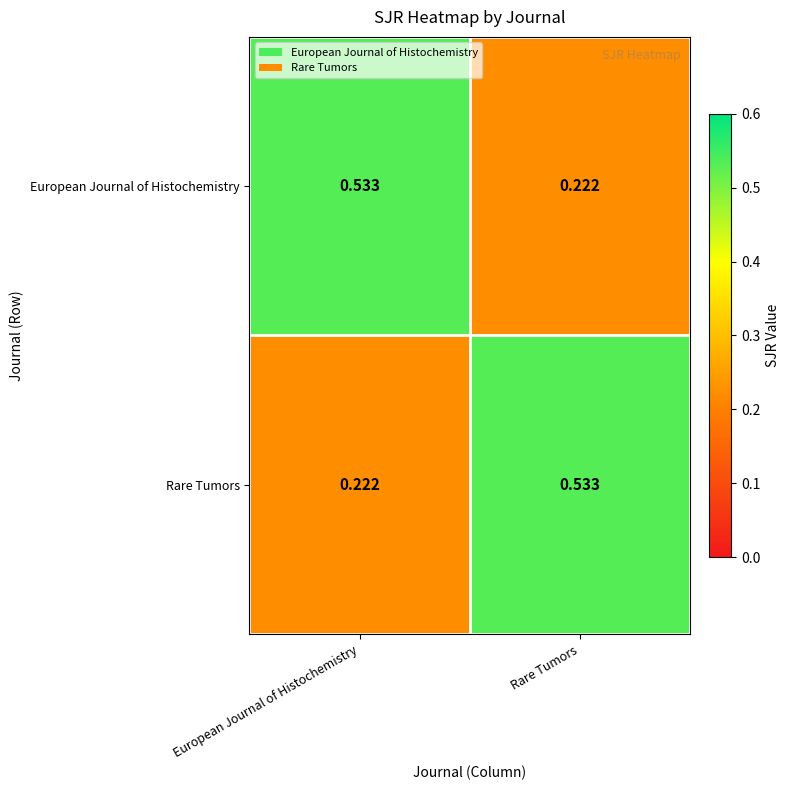

At Rare Tumors, list the series in order from smallest to largest.

European Journal of Histochemistry, Rare Tumors